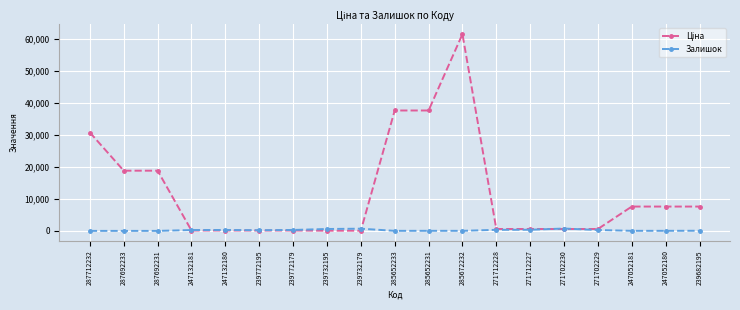

What is the difference between the highest and lowest values at 287692233?

18796.8